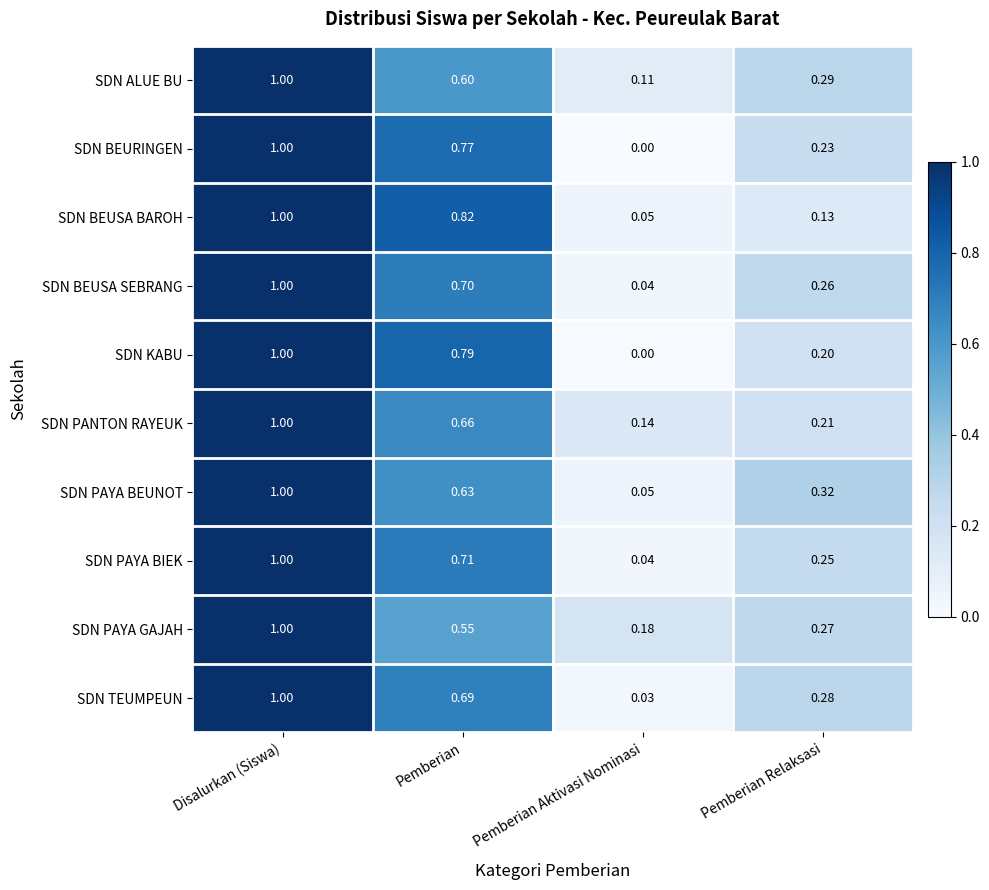

List the labels in order of SDN PAYA BIEK value, smallest first.

Pemberian Aktivasi Nominasi, Pemberian Relaksasi, Pemberian, Disalurkan (Siswa)